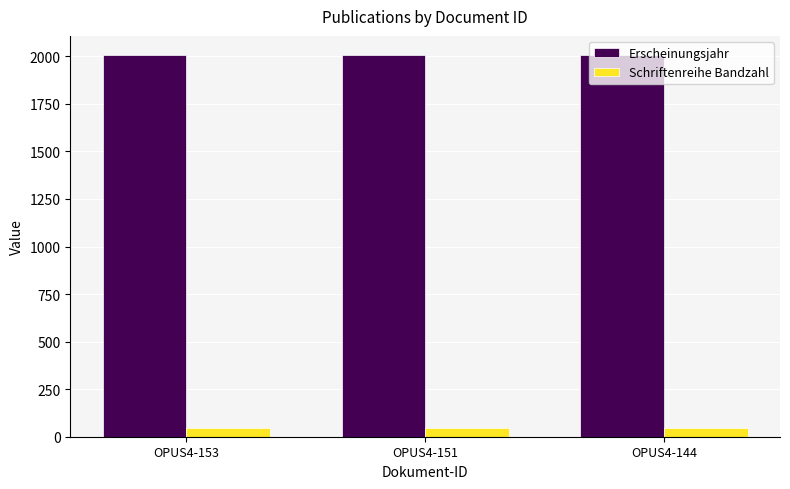

What is the difference between the Erscheinungsjahr values at OPUS4-144 and OPUS4-153?

1